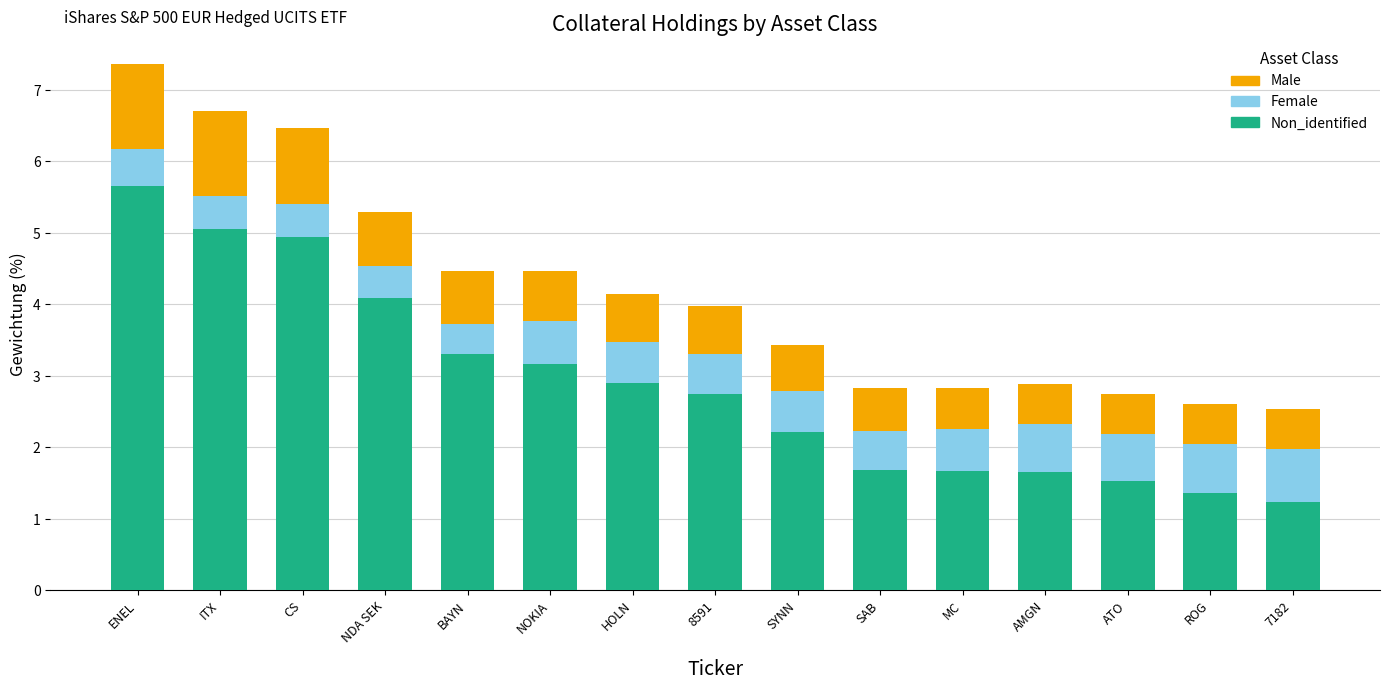

How many data points does each series have?

15